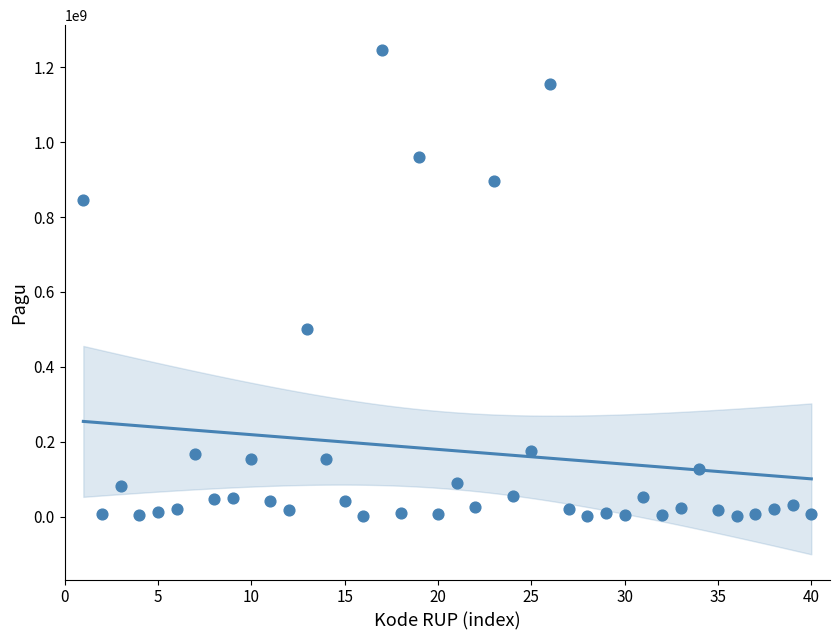

What Y value in the scatter plot is closest to 622840000?

499932000